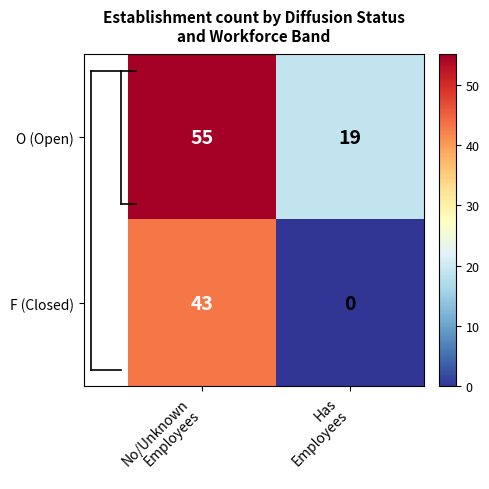

List the series in order of their peak value, highest first.

O (Open), F (Closed)